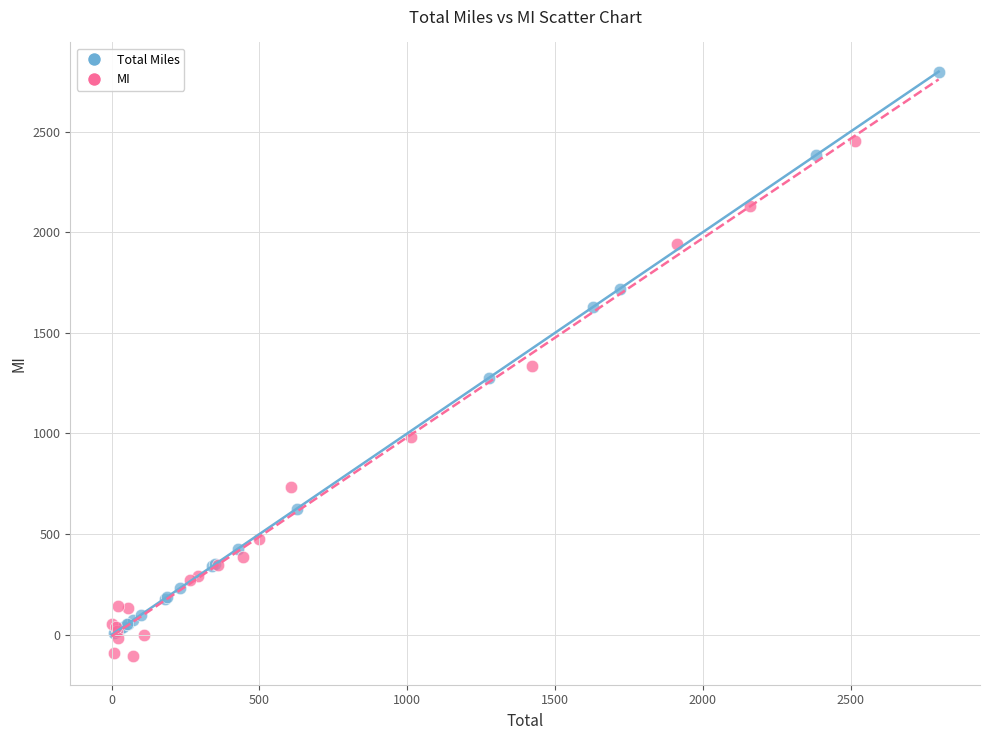

Which series reaches the maximum Y coordinate?

Total Miles